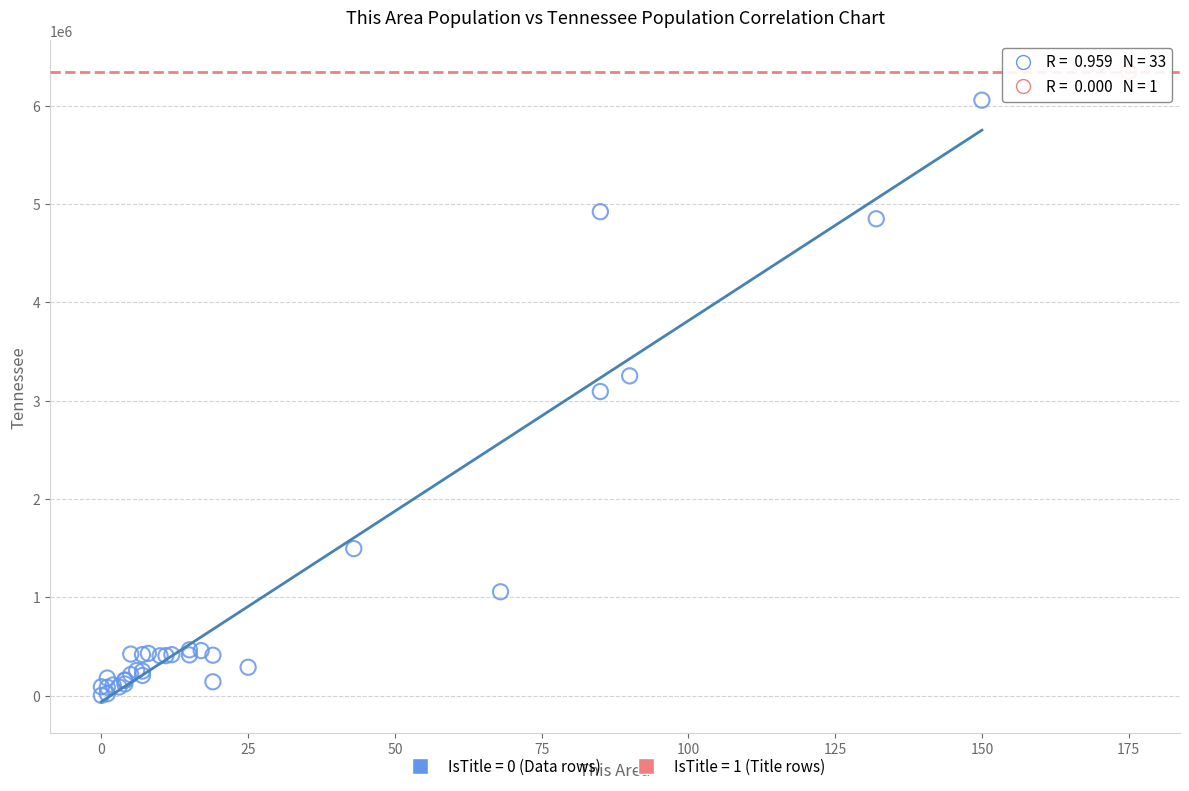

Which series reaches the maximum Y coordinate?

IsTitle = 1 (Title rows)